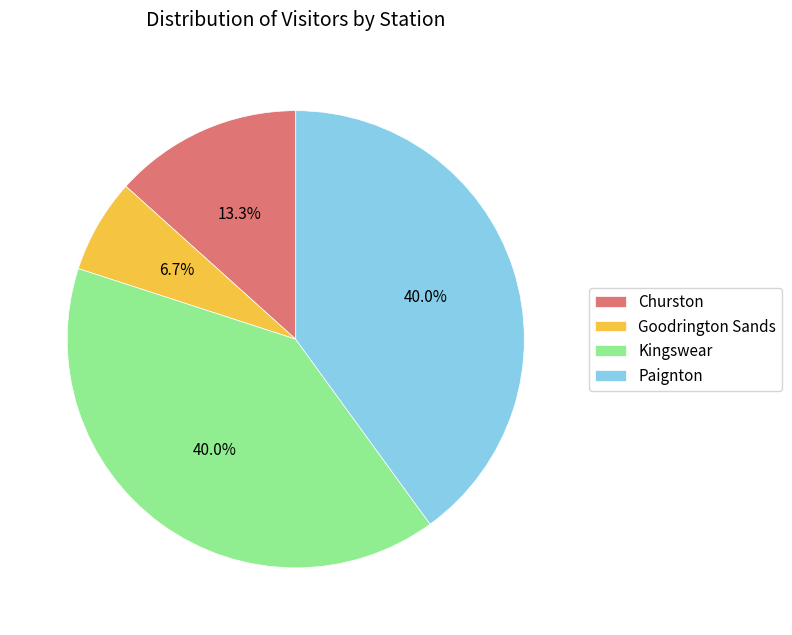

Count the number of slices in the pie.

4